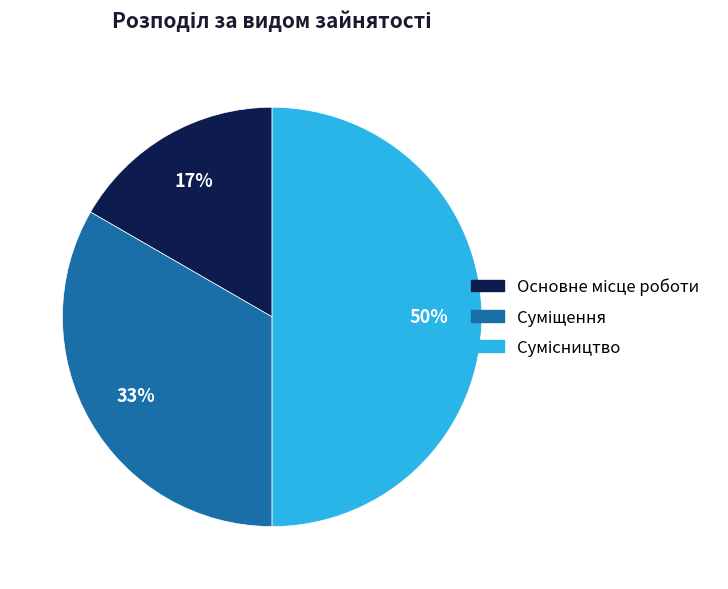

To the nearest percent, what is the difference between the largest and smallest slice percentages?

33%